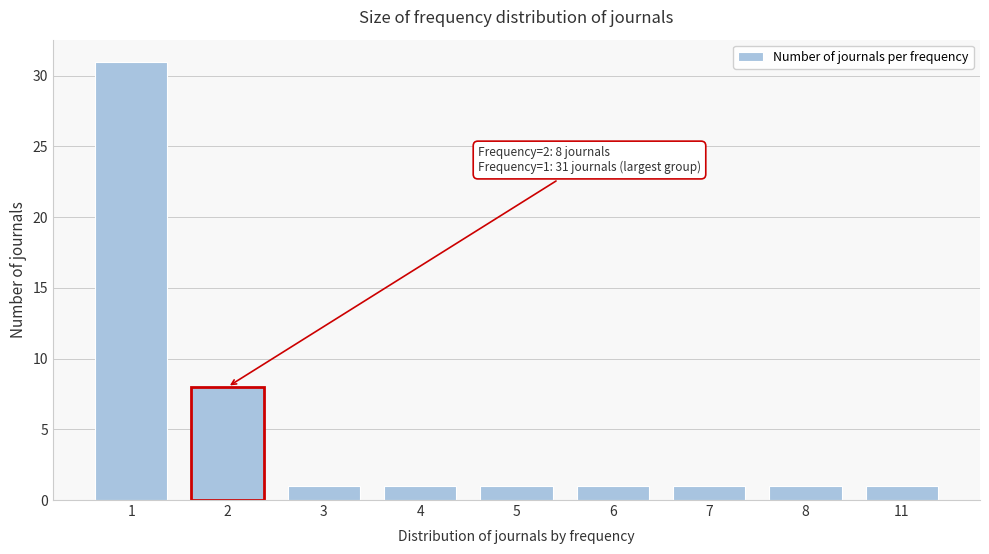

Reading left to right, transcribe all the data shown in this chart.

31	8	1	1	1	1	1	1	1